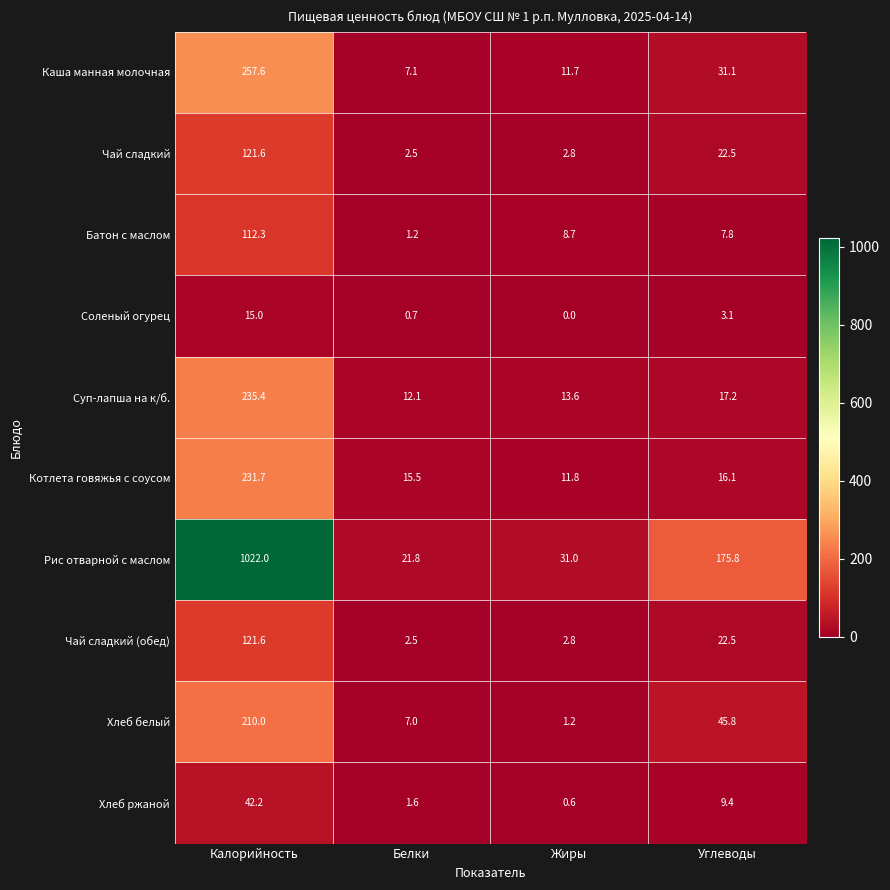

What is the difference between the maximum and minimum values in the Рис отварной с маслом series?

1000.2